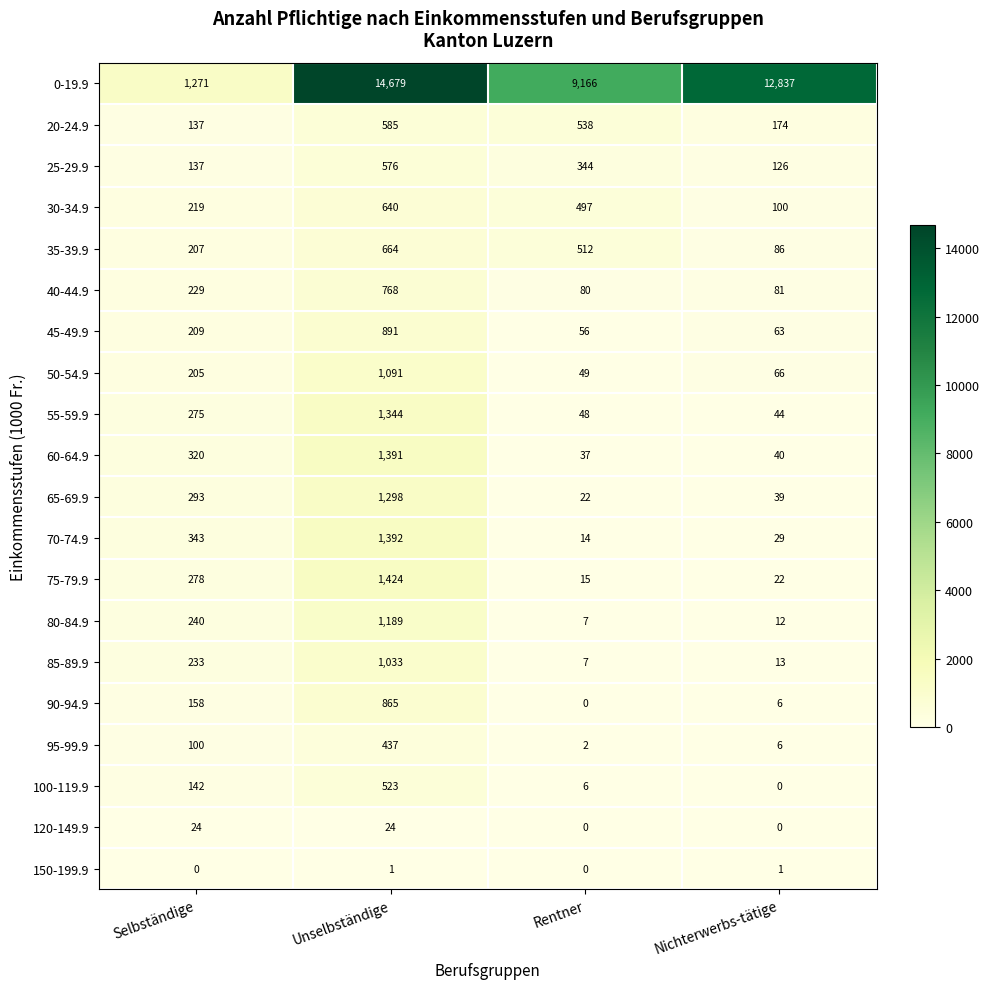

At which label is 40-44.9 closest to 424?

Selbständige